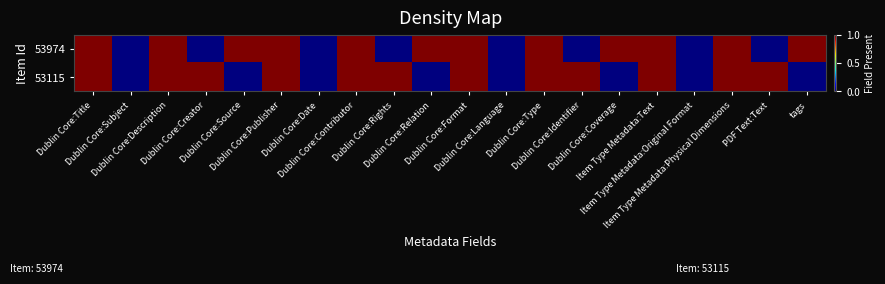

Reading left to right, extract all data points from this chart.

53974: Dublin Core:Title=1	Dublin Core:Subject=0	Dublin Core:Description=1	Dublin Core:Creator=0	Dublin Core:Source=1	Dublin Core:Publisher=1	Dublin Core:Date=0	Dublin Core:Contributor=1	Dublin Core:Rights=0	Dublin Core:Relation=1	Dublin Core:Format=1	Dublin Core:Language=0	Dublin Core:Type=1	Dublin Core:Identifier=0	Dublin Core:Coverage=1	Item Type Metadata:Text=1	Item Type Metadata:Original Format=0	Item Type Metadata:Physical Dimensions=1	PDF Text:Text=0	tags=1
53115: Dublin Core:Title=1	Dublin Core:Subject=0	Dublin Core:Description=1	Dublin Core:Creator=1	Dublin Core:Source=0	Dublin Core:Publisher=1	Dublin Core:Date=0	Dublin Core:Contributor=1	Dublin Core:Rights=1	Dublin Core:Relation=0	Dublin Core:Format=1	Dublin Core:Language=0	Dublin Core:Type=1	Dublin Core:Identifier=1	Dublin Core:Coverage=0	Item Type Metadata:Text=1	Item Type Metadata:Original Format=0	Item Type Metadata:Physical Dimensions=1	PDF Text:Text=1	tags=0